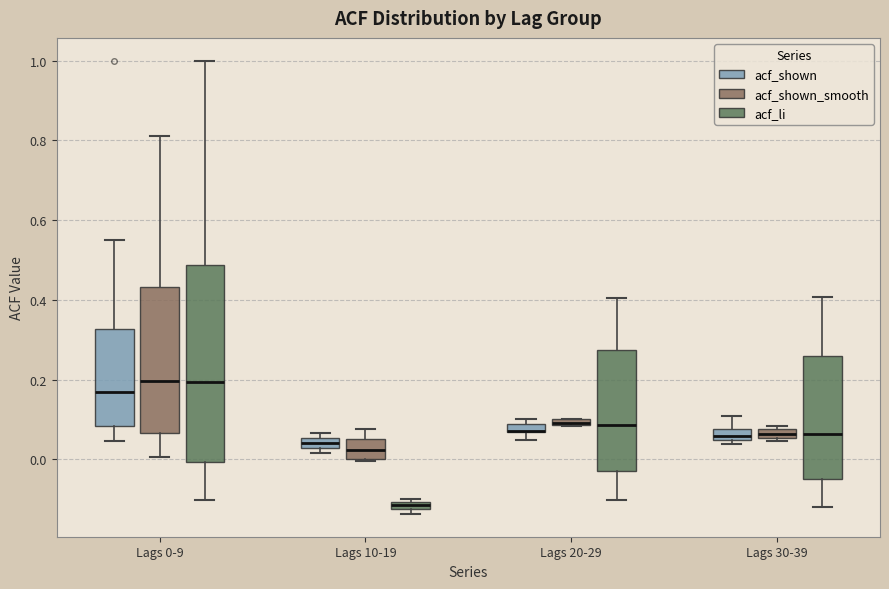

Which box is the tallest, from its lower edge to its upper edge?

Lags 0-9 (acf_li)